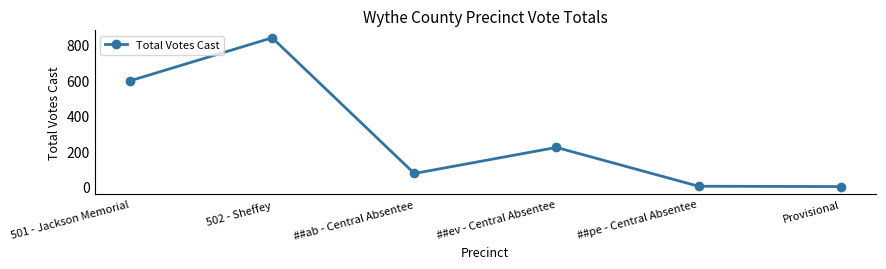

What is the maximum value shown in the chart?

840